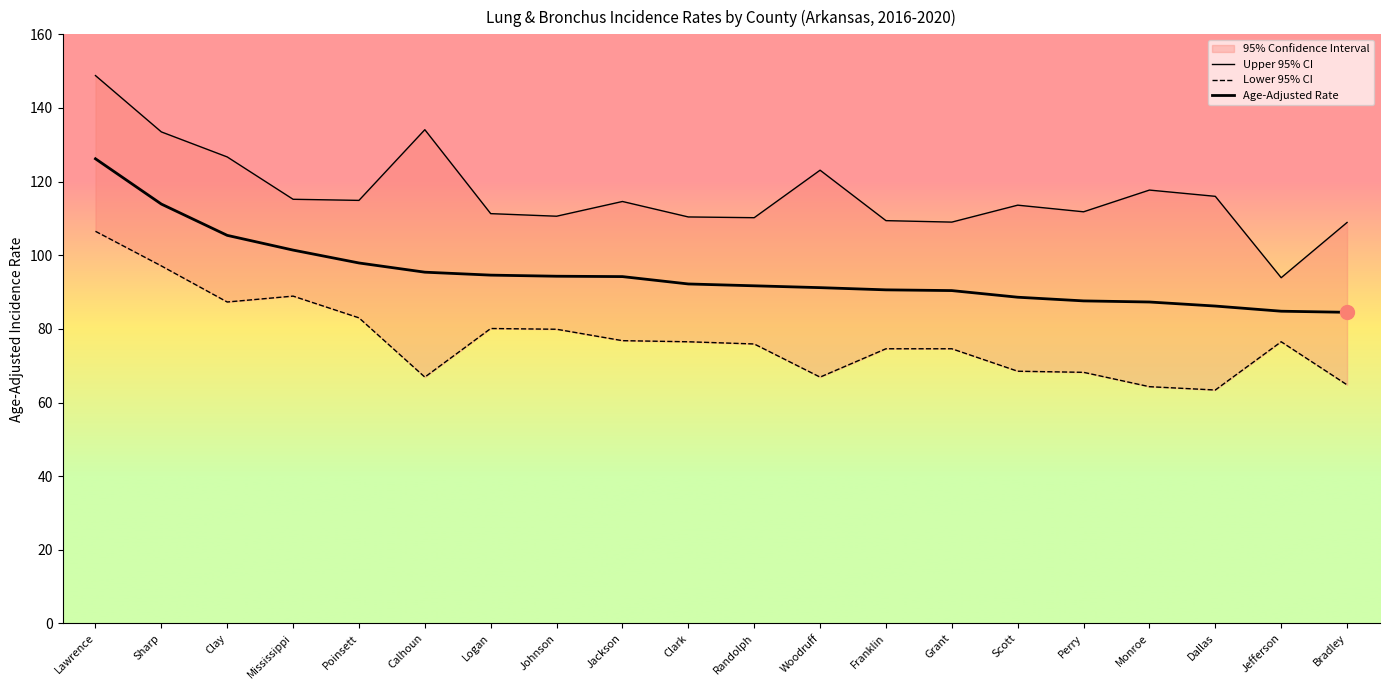

In Upper 95% CI, how many points are lower than both neighbors (excluding endpoints)?

6